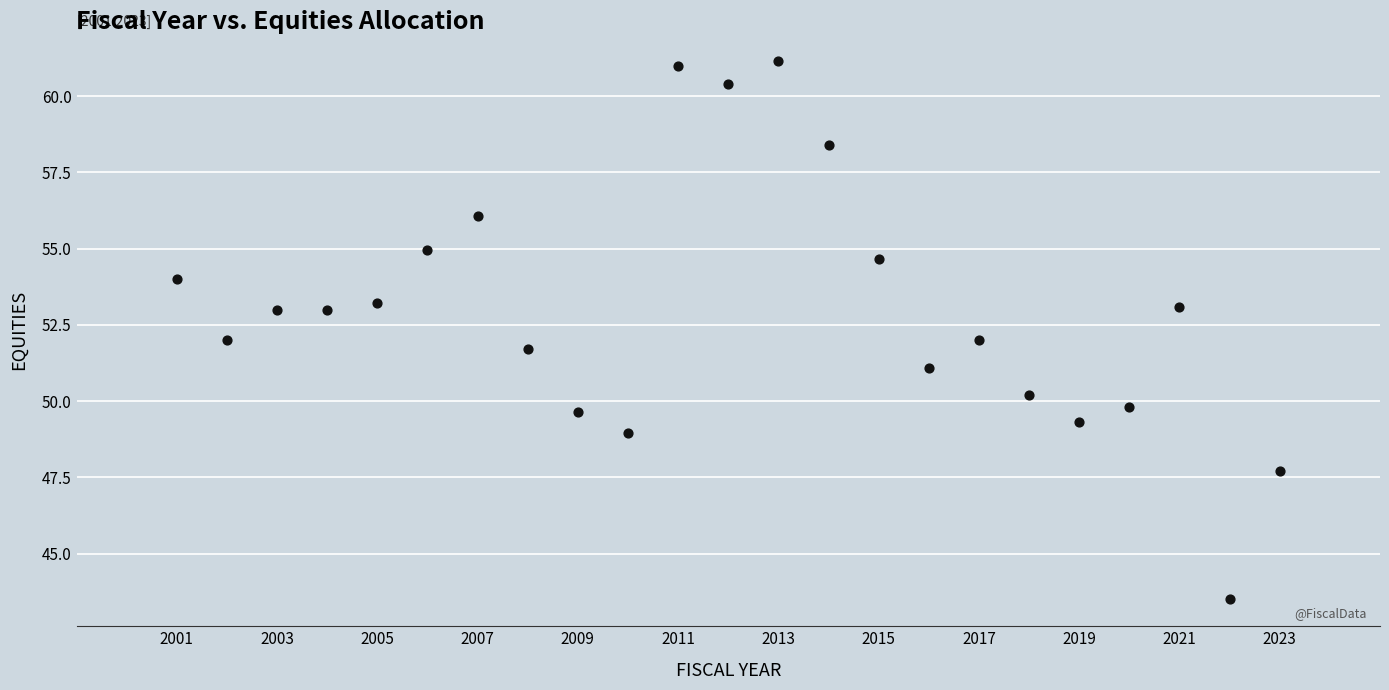

What is the range of X values (max minus min)?

22.0